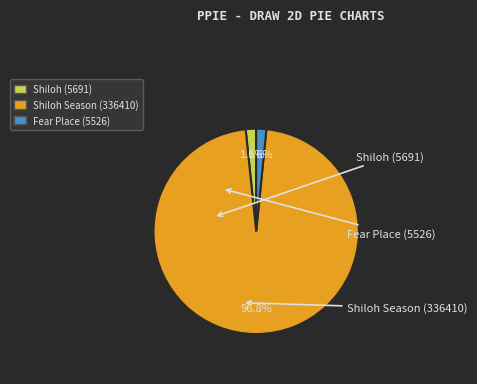

Which slice is the largest?

Shiloh Season (336410)